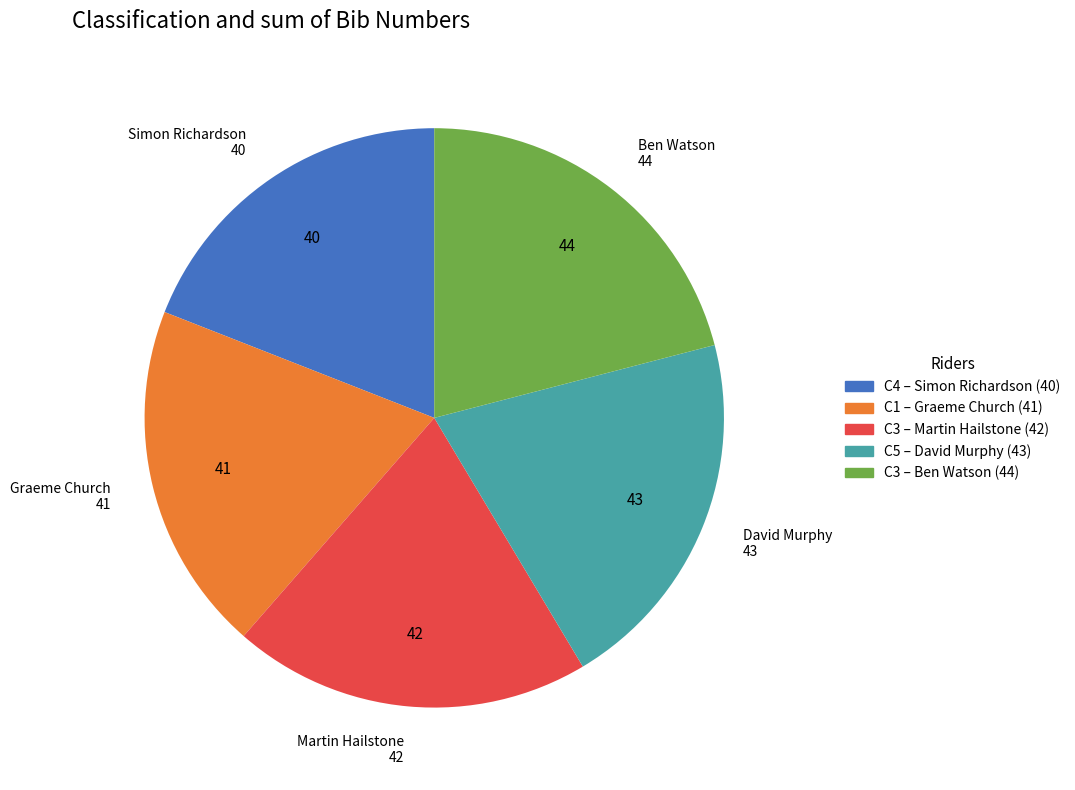

Is there any slice that represents more than half of the pie?

No